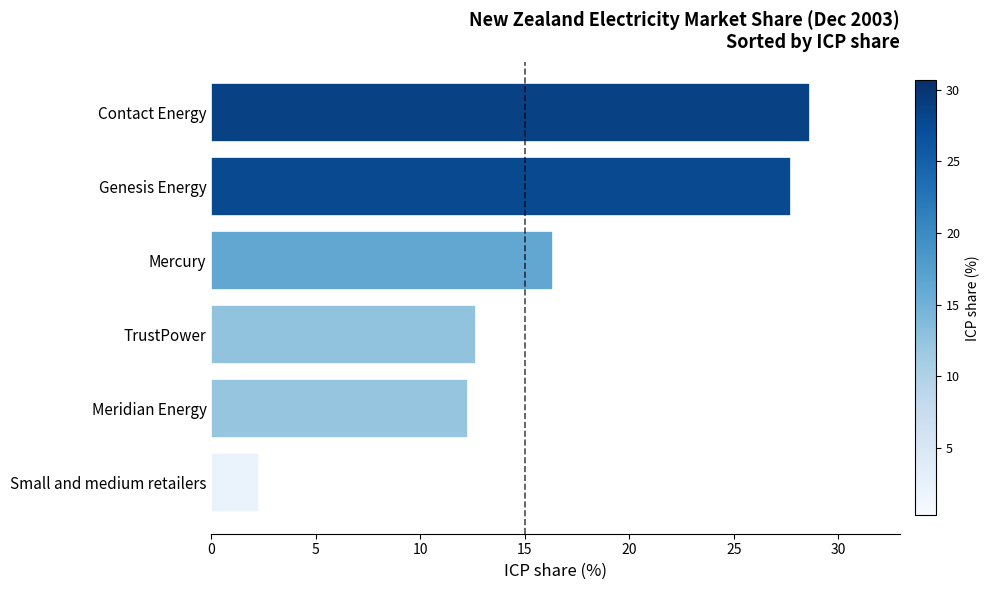

True or false: the data shows 16.2 at Meridian Energy.

False